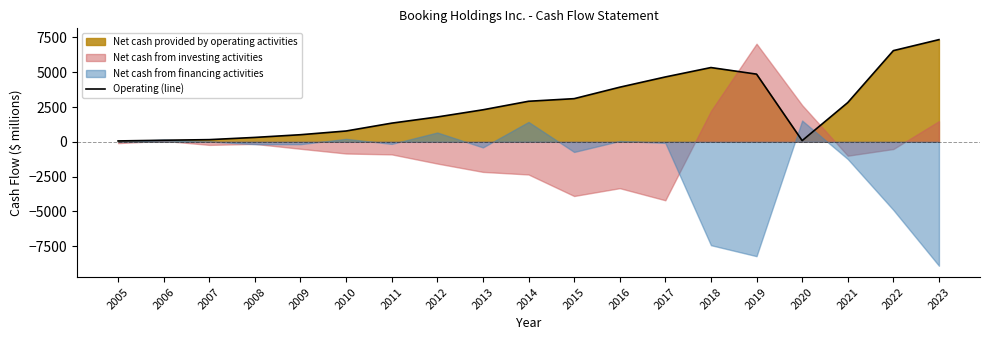

Between 2020 and 2015, which is larger?

2015